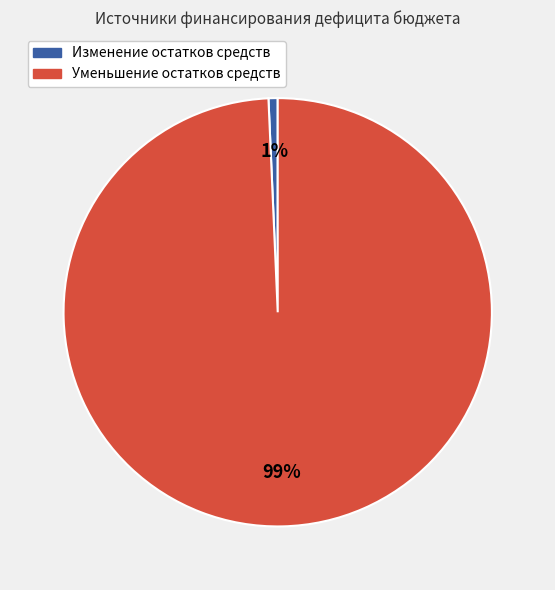

How many segments does this pie chart have?

2